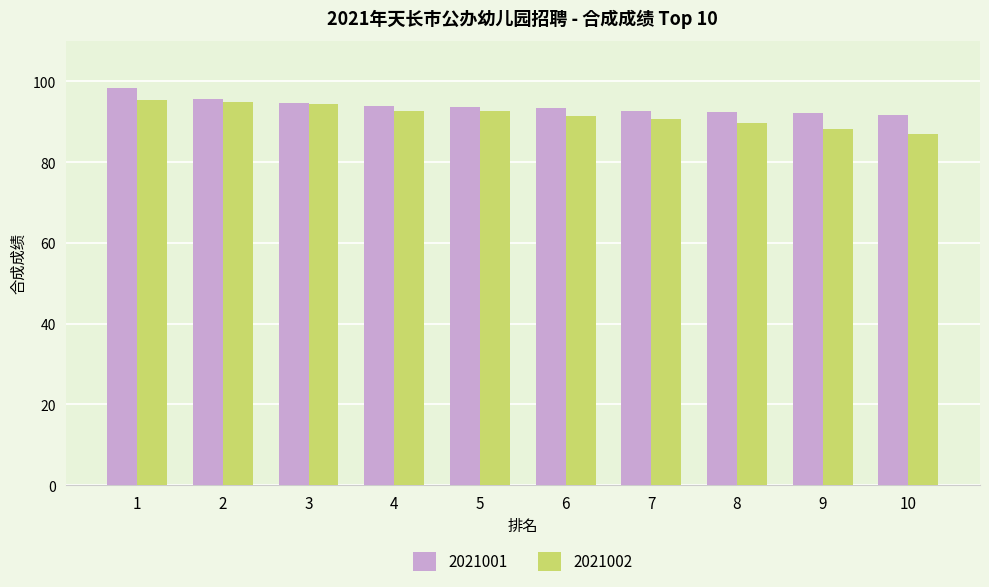

Is the value of 2021001 at 7 greater than the value of 2021002 at 7?

Yes